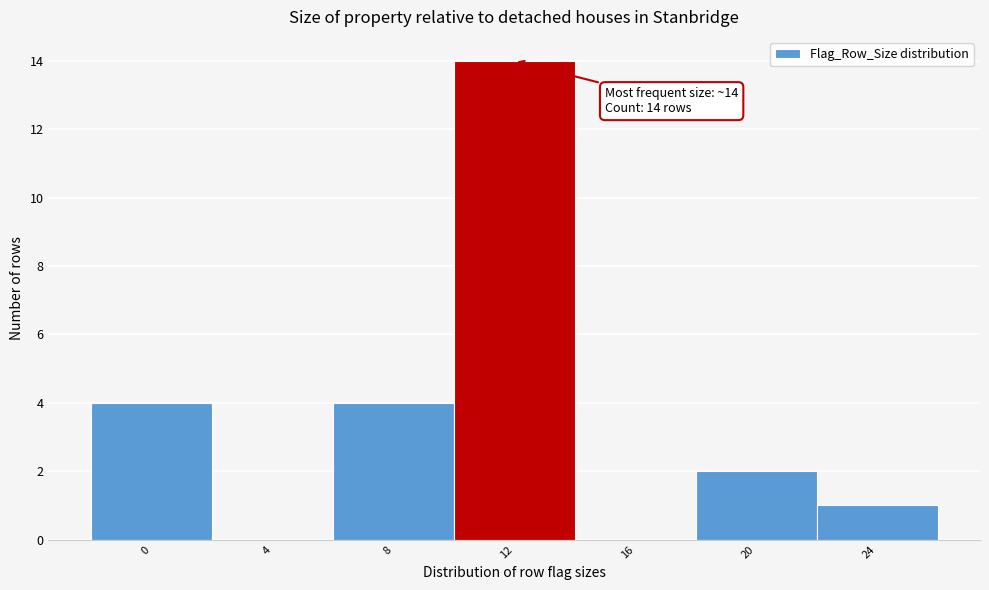

Reading right to left, extract all data points from this chart.

24=1	20=2	16=0	12=14	8=4	4=0	0=4